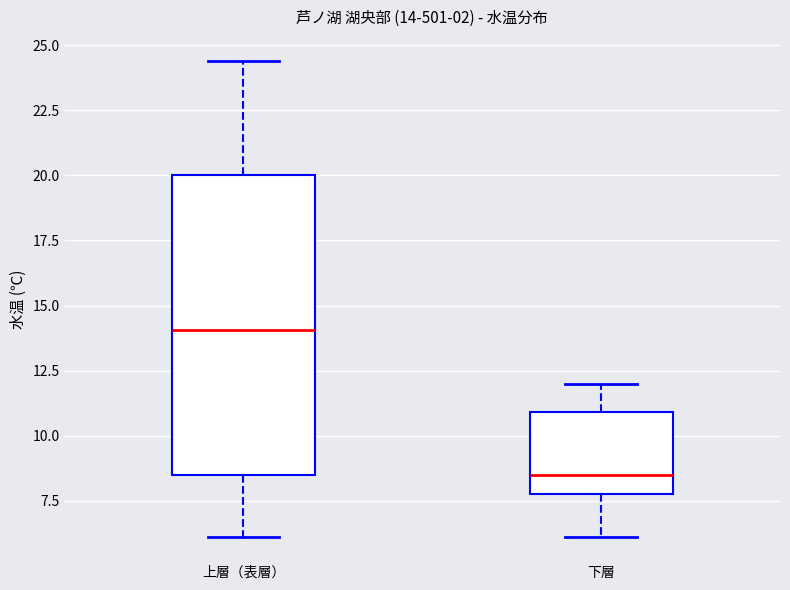

Which box has the highest median line?

上層（表層）